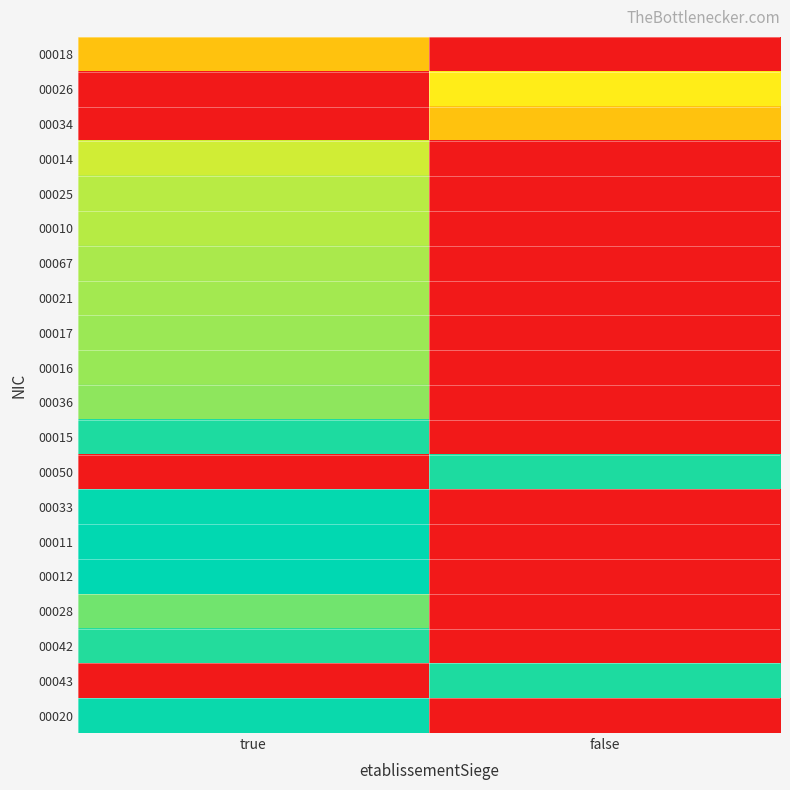

At which category is the sum across all series the highest?

true